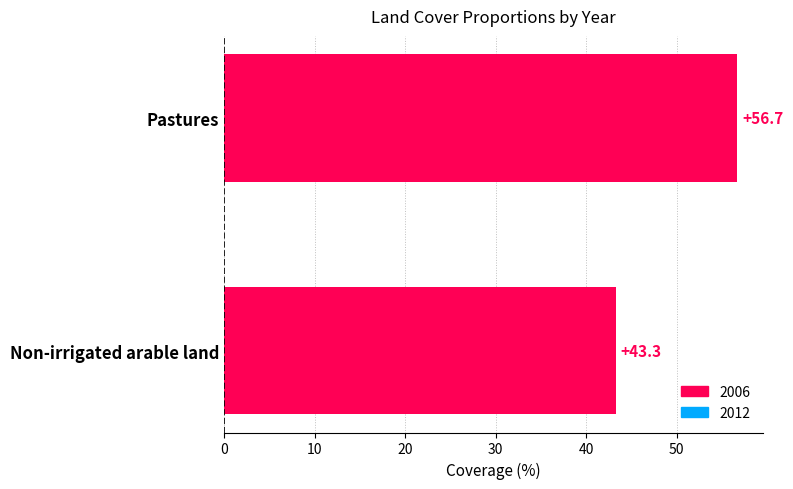

The chart shows a value of 43.3 at Non-irrigated arable land. True or false?

True